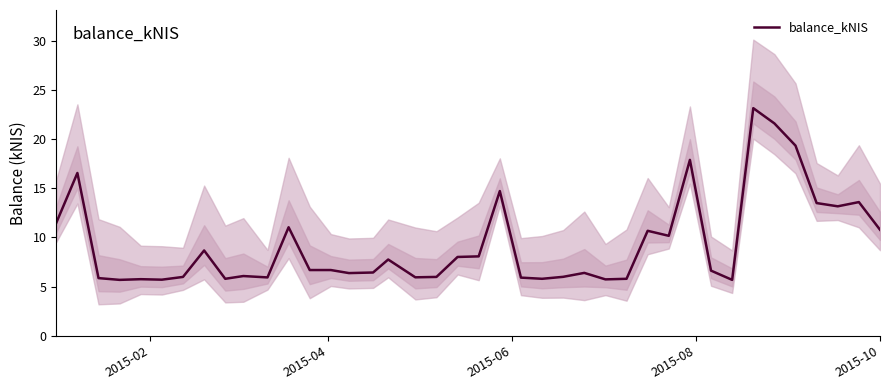

What is the average value?

9.3